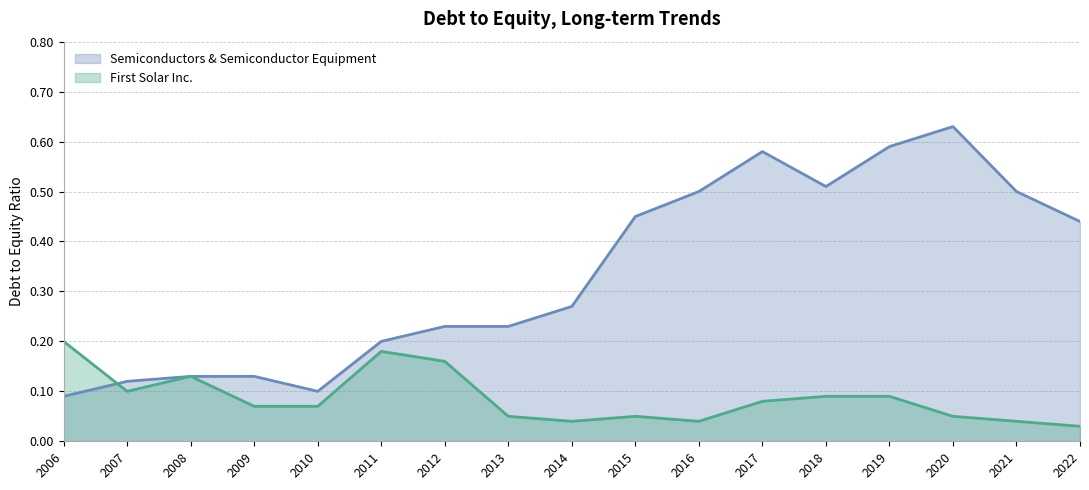

How many lines are shown in the chart?

2